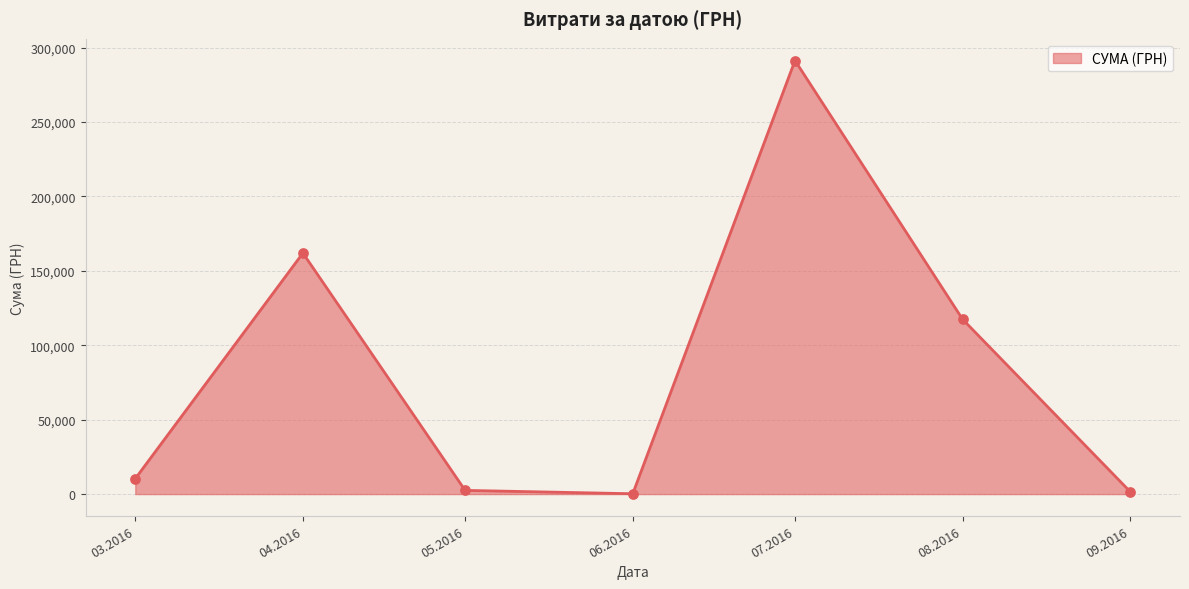

What is the change in value from 04.2016 to 08.2016?

-44503.7